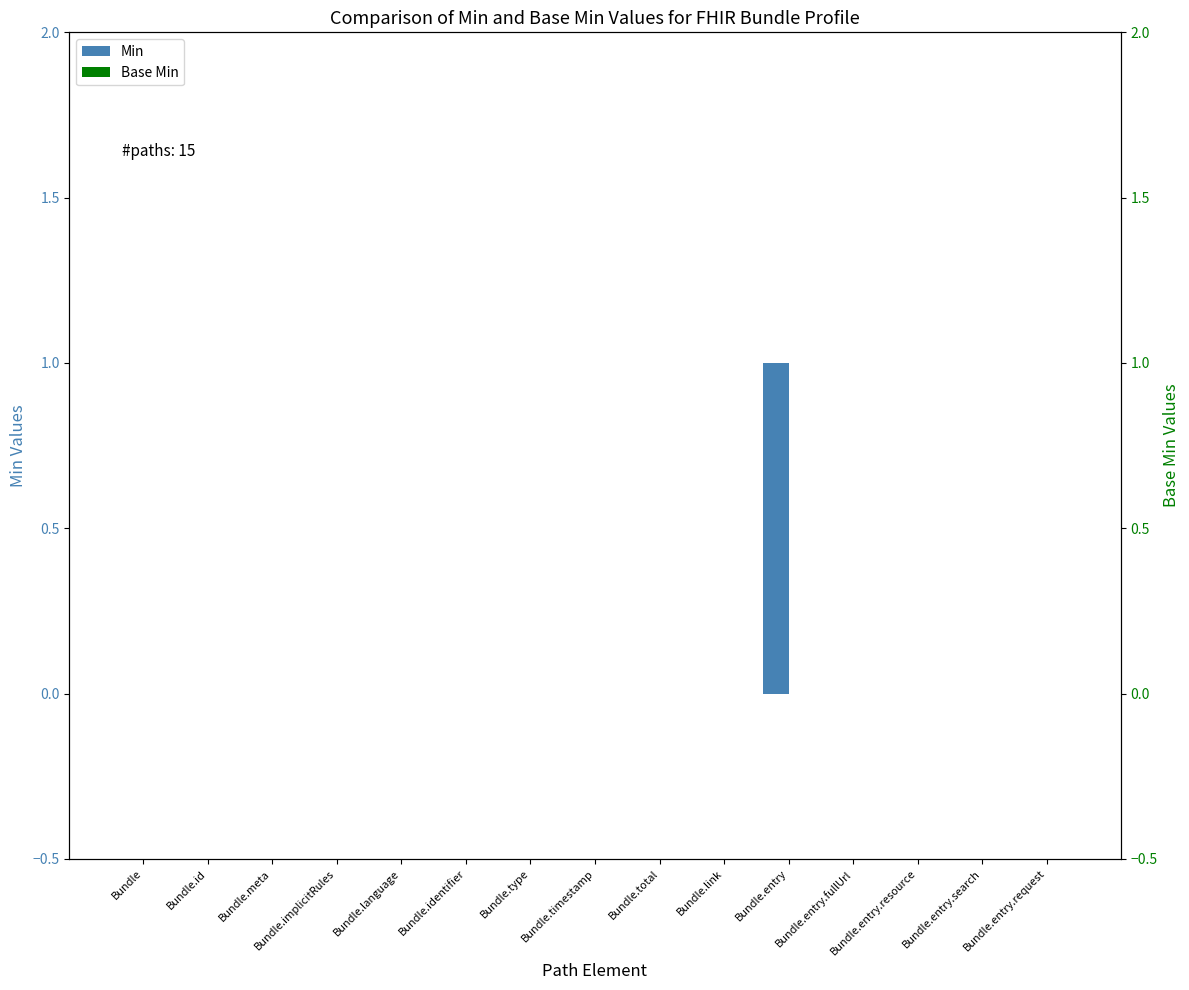

Which series changed the most between Bundle.id and Bundle.entry?

Min